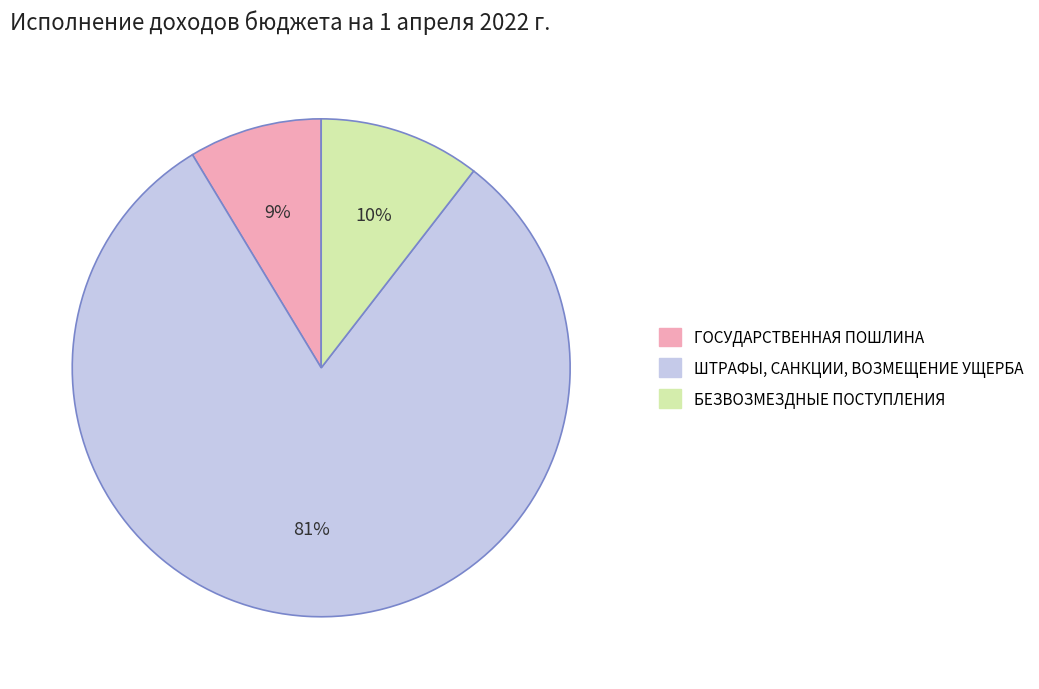

How many slices are in this pie chart?

3